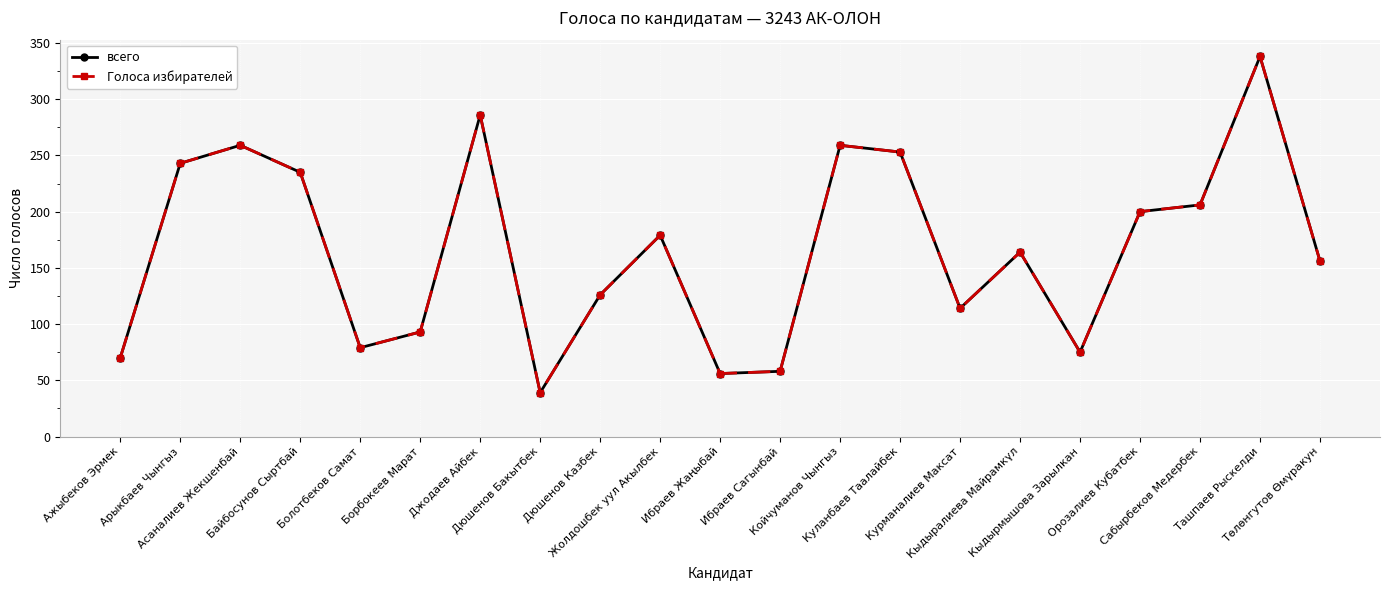

Is it true that Голоса избирателей equals 58 at Ибраев Сагынбай?

True